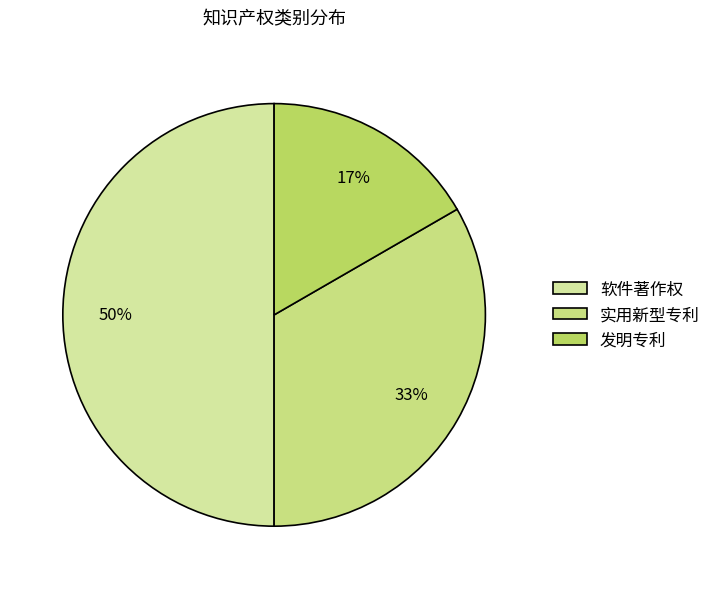

True or false: 发明专利 accounts for 17% of the total.

True